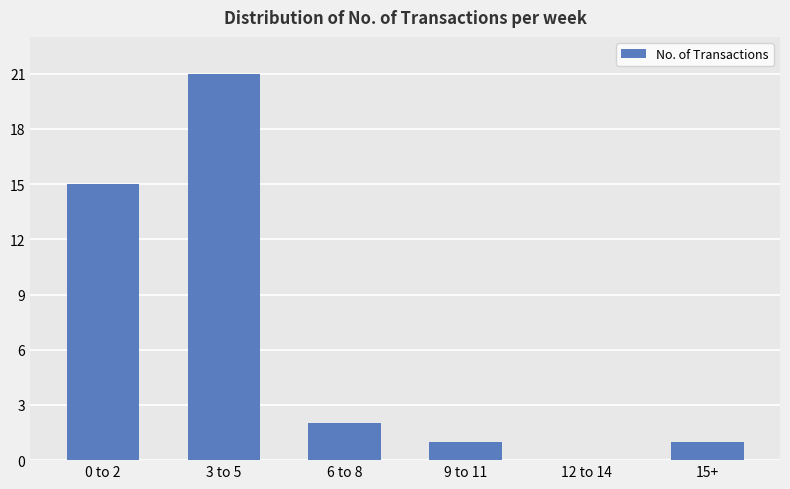

What is the difference between the values at 15+ and 6 to 8?

1